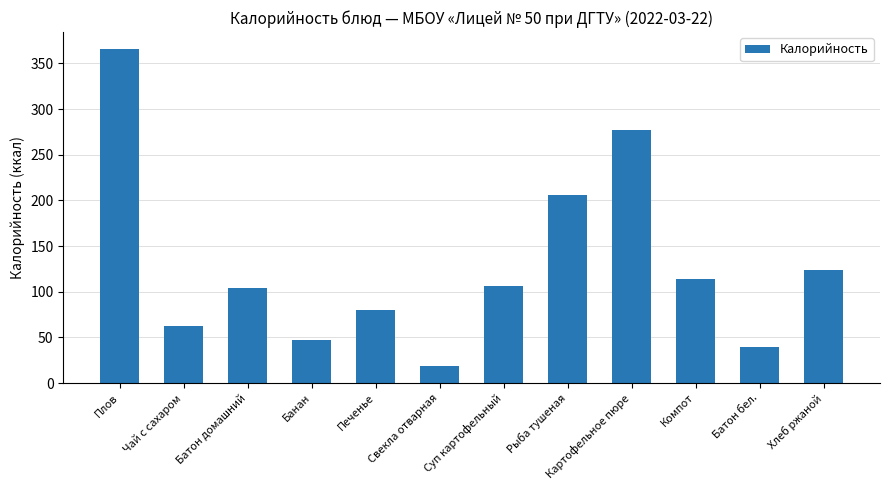

How many series are shown in this chart?

1